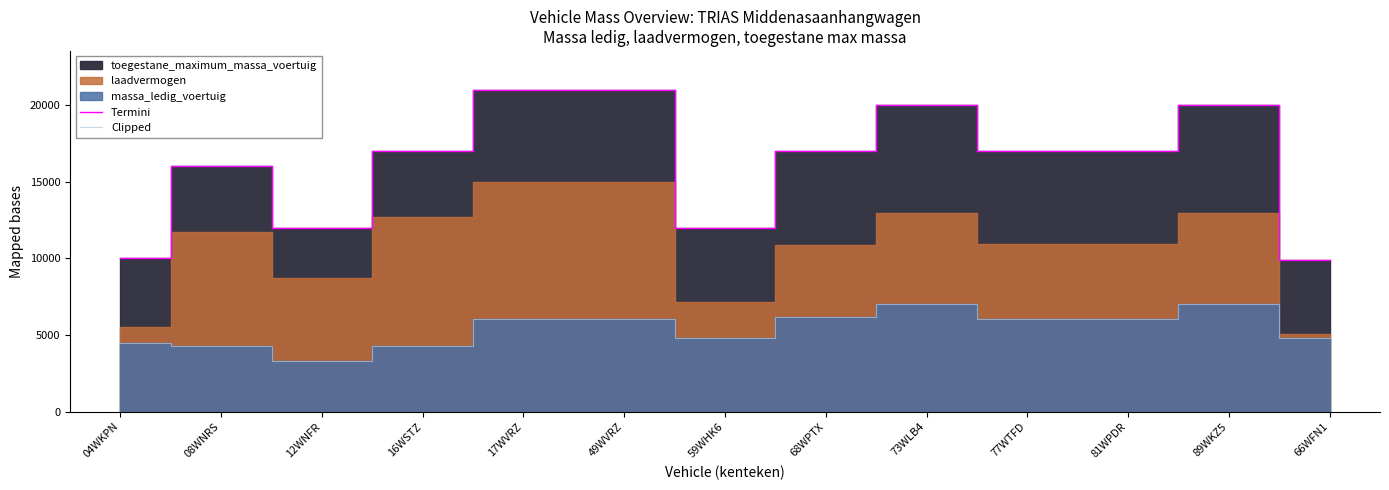

Reading left to right, transcribe all the data shown in this chart.

Termini: 04WKPN=10000	08WNRS=16000	12WNFR=12000	16WSTZ=17000	17WVRZ=21000	49WVRZ=21000	59WHK6=12000	68WPTX=17000	73WLB4=20000	77WTFD=17000	81WPDR=17000	89WKZ5=20000	66WFN1=9900
Clipped: 04WKPN=4480	08WNRS=4300	12WNFR=3300	16WSTZ=4300	17WVRZ=6050	49WVRZ=6050	59WHK6=4820	68WPTX=6150	73WLB4=7025	77WTFD=6050	81WPDR=6050	89WKZ5=7025	66WFN1=4815